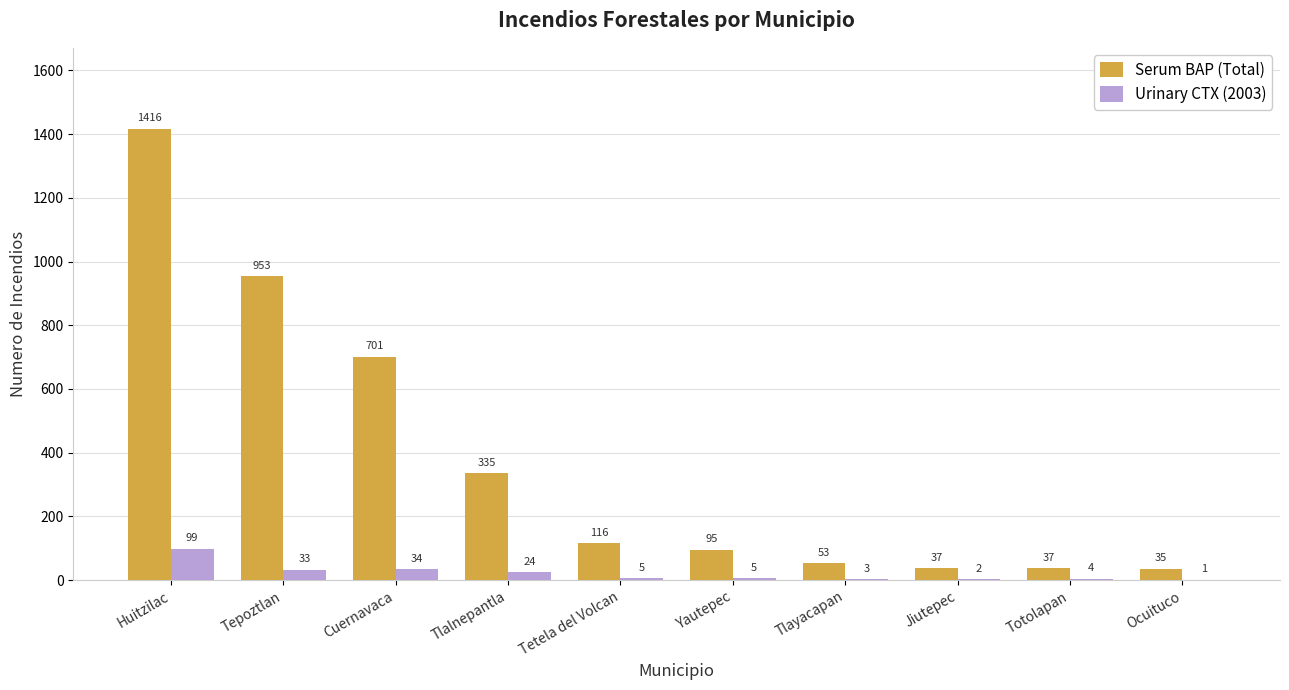

At which label is Serum BAP (Total) closest to 725?

Cuernavaca